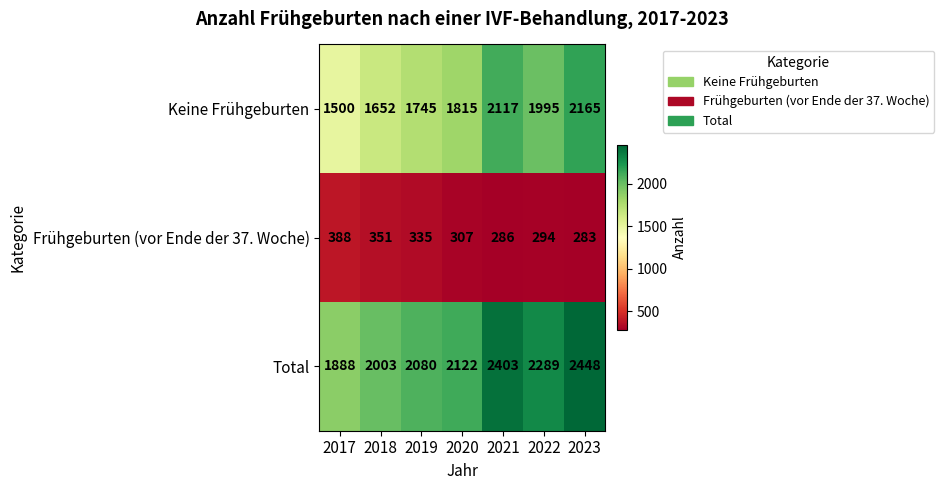

Reading right to left, extract all data points from this chart.

Keine Frühgeburten: 2023=2165	2022=1995	2021=2117	2020=1815	2019=1745	2018=1652	2017=1500
Frühgeburten (vor Ende der 37. Woche): 2023=283	2022=294	2021=286	2020=307	2019=335	2018=351	2017=388
Total: 2023=2448	2022=2289	2021=2403	2020=2122	2019=2080	2018=2003	2017=1888